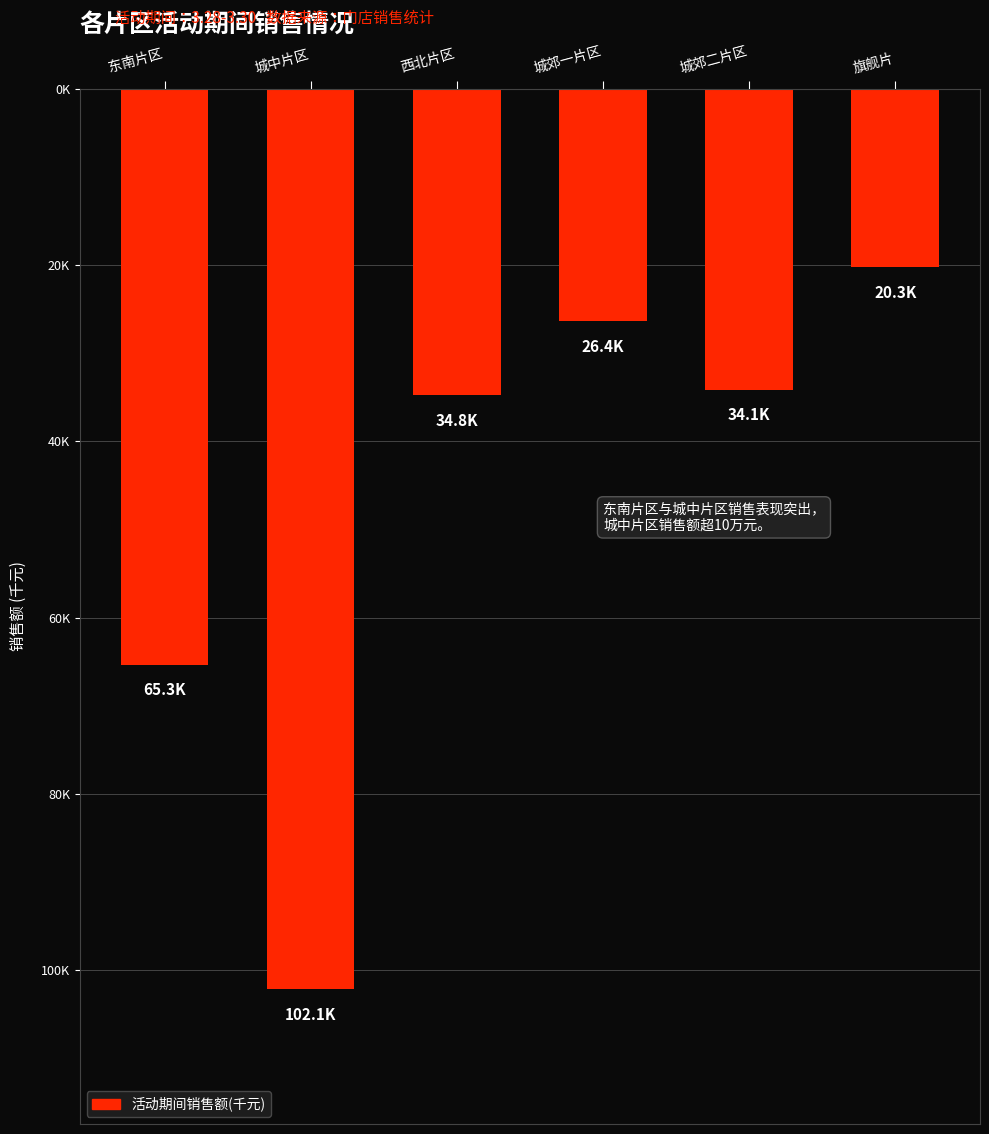

Are the bars horizontal?

No